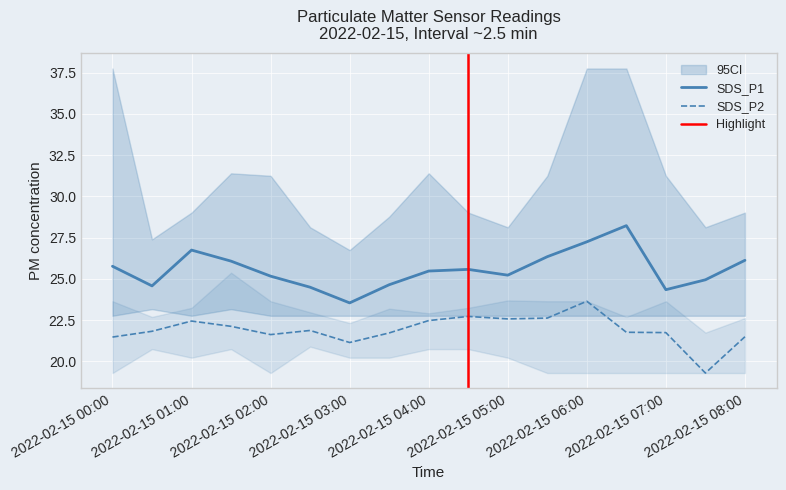

True or false: SDS_P1_lower has a value of 32.7 at 2022/02/15 00:30.

False